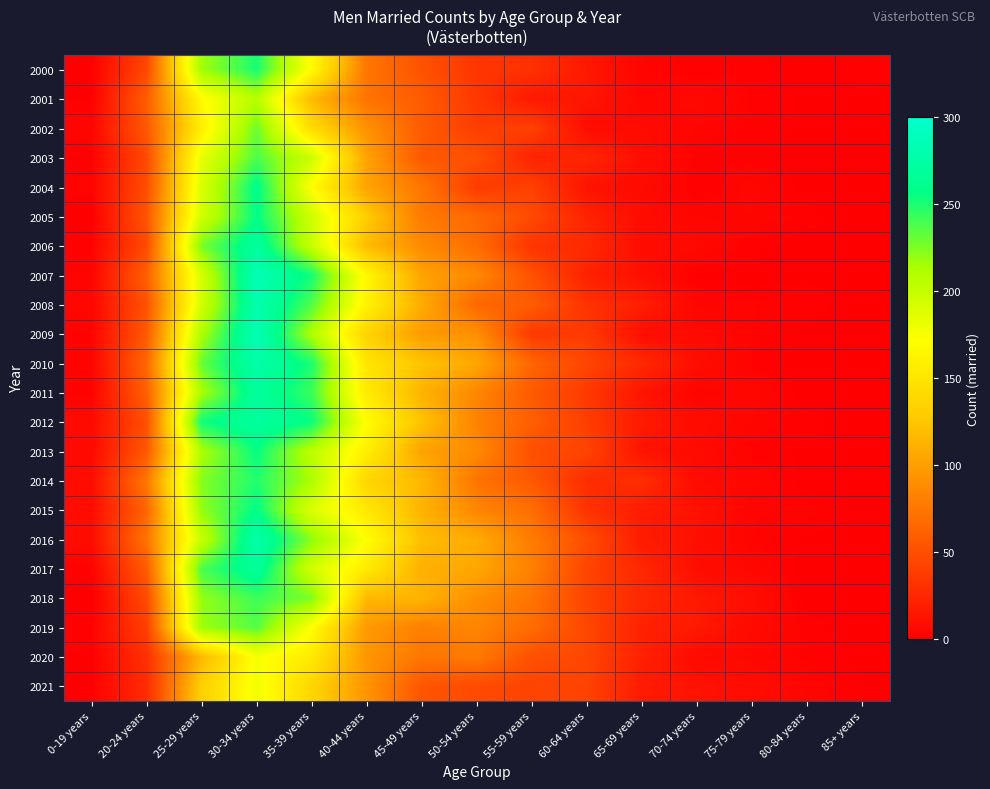

Reading left to right, what are all the values shown in this chart?

2000: 0-19 years=1	20-24 years=45	25-29 years=216	30-34 years=251	35-39 years=169	40-44 years=75	45-49 years=52	50-54 years=34	55-59 years=31	60-64 years=16	65-69 years=3	70-74 years=2	75-79 years=2	80-84 years=0	85+ years=2
2001: 0-19 years=1	20-24 years=59	25-29 years=169	30-34 years=208	35-39 years=117	40-44 years=73	45-49 years=58	50-54 years=35	55-59 years=16	60-64 years=14	65-69 years=4	70-74 years=6	75-79 years=2	80-84 years=1	85+ years=0
2002: 0-19 years=4	20-24 years=56	25-29 years=158	30-34 years=230	35-39 years=143	40-44 years=92	45-49 years=58	50-54 years=39	55-59 years=41	60-64 years=8	65-69 years=7	70-74 years=4	75-79 years=2	80-84 years=1	85+ years=0
2003: 0-19 years=1	20-24 years=47	25-29 years=183	30-34 years=238	35-39 years=198	40-44 years=103	45-49 years=56	50-54 years=51	55-59 years=22	60-64 years=24	65-69 years=9	70-74 years=2	75-79 years=2	80-84 years=0	85+ years=0
2004: 0-19 years=3	20-24 years=49	25-29 years=189	30-34 years=260	35-39 years=171	40-44 years=103	45-49 years=75	50-54 years=37	55-59 years=41	60-64 years=12	65-69 years=7	70-74 years=1	75-79 years=5	80-84 years=0	85+ years=0
2005: 0-19 years=0	20-24 years=54	25-29 years=194	30-34 years=257	35-39 years=196	40-44 years=130	45-49 years=77	50-54 years=66	55-59 years=47	60-64 years=22	65-69 years=8	70-74 years=4	75-79 years=4	80-84 years=2	85+ years=0
2006: 0-19 years=2	20-24 years=47	25-29 years=227	30-34 years=270	35-39 years=200	40-44 years=118	45-49 years=88	50-54 years=68	55-59 years=33	60-64 years=27	65-69 years=8	70-74 years=6	75-79 years=2	80-84 years=0	85+ years=1
2007: 0-19 years=3	20-24 years=61	25-29 years=192	30-34 years=286	35-39 years=252	40-44 years=166	45-49 years=103	50-54 years=86	55-59 years=51	60-64 years=21	65-69 years=10	70-74 years=1	75-79 years=0	80-84 years=1	85+ years=0
2008: 0-19 years=5	20-24 years=52	25-29 years=194	30-34 years=280	35-39 years=237	40-44 years=161	45-49 years=108	50-54 years=65	55-59 years=59	60-64 years=32	65-69 years=19	70-74 years=4	75-79 years=3	80-84 years=2	85+ years=0
2009: 0-19 years=2	20-24 years=57	25-29 years=212	30-34 years=285	35-39 years=212	40-44 years=135	45-49 years=98	50-54 years=91	55-59 years=36	60-64 years=37	65-69 years=9	70-74 years=6	75-79 years=3	80-84 years=1	85+ years=0
2010: 0-19 years=3	20-24 years=65	25-29 years=231	30-34 years=279	35-39 years=250	40-44 years=150	45-49 years=124	50-54 years=105	55-59 years=64	60-64 years=44	65-69 years=26	70-74 years=9	75-79 years=2	80-84 years=0	85+ years=0
2011: 0-19 years=2	20-24 years=61	25-29 years=213	30-34 years=269	35-39 years=242	40-44 years=155	45-49 years=113	50-54 years=85	55-59 years=57	60-64 years=36	65-69 years=13	70-74 years=3	75-79 years=5	80-84 years=0	85+ years=0
2012: 0-19 years=7	20-24 years=50	25-29 years=253	30-34 years=271	35-39 years=255	40-44 years=170	45-49 years=123	50-54 years=82	55-59 years=60	60-64 years=39	65-69 years=17	70-74 years=8	75-79 years=4	80-84 years=2	85+ years=0
2013: 0-19 years=6	20-24 years=56	25-29 years=212	30-34 years=256	35-39 years=205	40-44 years=158	45-49 years=103	50-54 years=87	55-59 years=50	60-64 years=43	65-69 years=12	70-74 years=7	75-79 years=2	80-84 years=1	85+ years=0
2014: 0-19 years=8	20-24 years=75	25-29 years=224	30-34 years=249	35-39 years=213	40-44 years=137	45-49 years=116	50-54 years=73	55-59 years=56	60-64 years=28	65-69 years=29	70-74 years=7	75-79 years=5	80-84 years=0	85+ years=0
2015: 0-19 years=7	20-24 years=64	25-29 years=220	30-34 years=258	35-39 years=189	40-44 years=153	45-49 years=113	50-54 years=85	55-59 years=70	60-64 years=32	65-69 years=18	70-74 years=11	75-79 years=3	80-84 years=3	85+ years=1
2016: 0-19 years=8	20-24 years=73	25-29 years=200	30-34 years=278	35-39 years=222	40-44 years=171	45-49 years=120	50-54 years=108	55-59 years=78	60-64 years=49	65-69 years=17	70-74 years=10	75-79 years=3	80-84 years=1	85+ years=0
2017: 0-19 years=2	20-24 years=58	25-29 years=238	30-34 years=269	35-39 years=195	40-44 years=154	45-49 years=111	50-54 years=106	55-59 years=81	60-64 years=43	65-69 years=25	70-74 years=9	75-79 years=5	80-84 years=0	85+ years=1
2018: 0-19 years=0	20-24 years=47	25-29 years=220	30-34 years=242	35-39 years=226	40-44 years=116	45-49 years=114	50-54 years=90	55-59 years=73	60-64 years=43	65-69 years=26	70-74 years=16	75-79 years=9	80-84 years=0	85+ years=0
2019: 0-19 years=2	20-24 years=40	25-29 years=217	30-34 years=236	35-39 years=171	40-44 years=97	45-49 years=81	50-54 years=84	55-59 years=68	60-64 years=45	65-69 years=21	70-74 years=16	75-79 years=7	80-84 years=2	85+ years=0
2020: 0-19 years=1	20-24 years=31	25-29 years=116	30-34 years=175	35-39 years=154	40-44 years=95	45-49 years=75	50-54 years=77	55-59 years=51	60-64 years=45	65-69 years=21	70-74 years=7	75-79 years=5	80-84 years=2	85+ years=1
2021: 0-19 years=1	20-24 years=28	25-29 years=132	30-34 years=178	35-39 years=137	40-44 years=94	45-49 years=54	50-54 years=47	55-59 years=43	60-64 years=42	65-69 years=17	70-74 years=12	75-79 years=8	80-84 years=4	85+ years=1